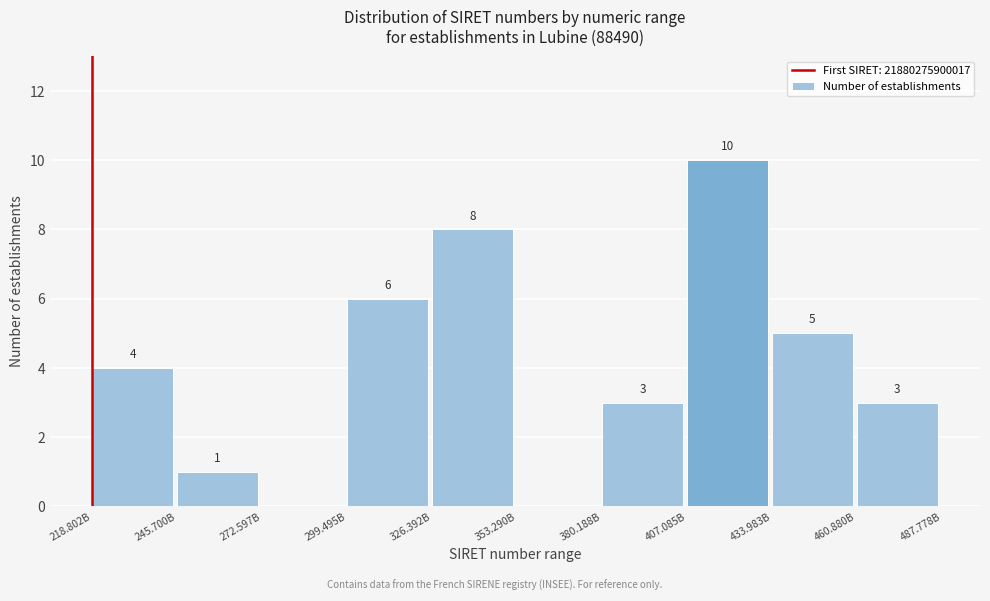

Reading right to left, what are all the values shown in this chart?

460.880B=3	433.983B=5	407.085B=10	380.188B=3	353.290B=0	326.392B=8	299.495B=6	272.597B=0	245.700B=1	218.802B=4